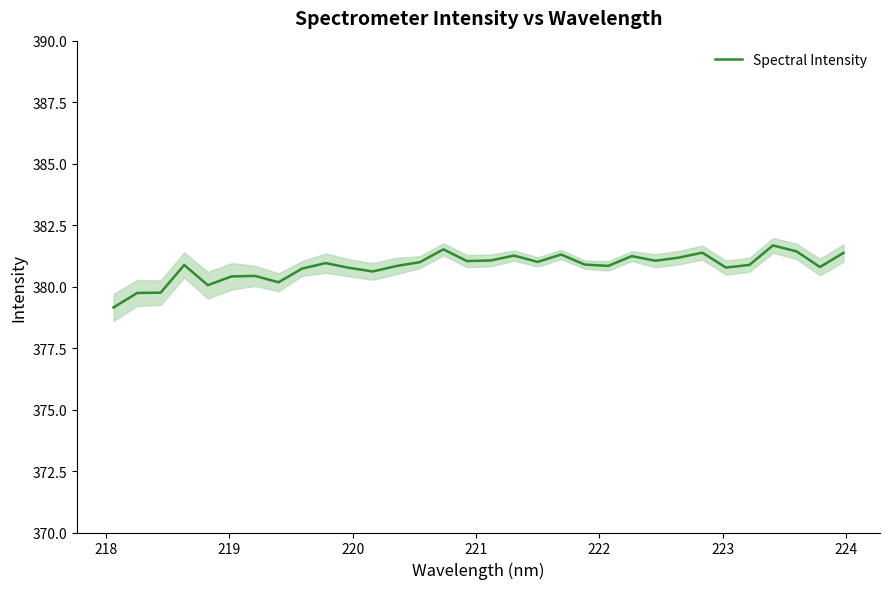

What is the highest value of the Spectral Intensity series?

381.7